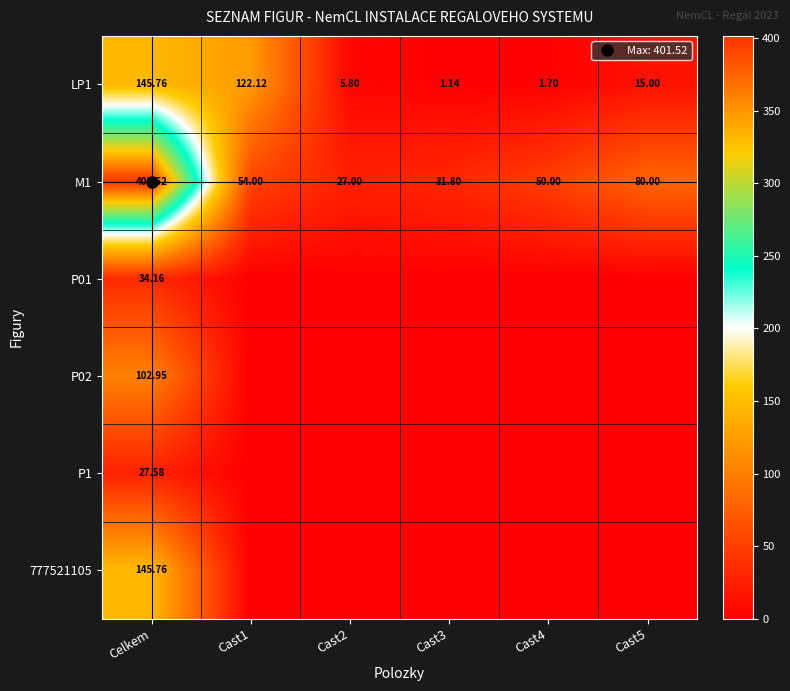

Which has a higher value, Celkem or Cast4?

Celkem